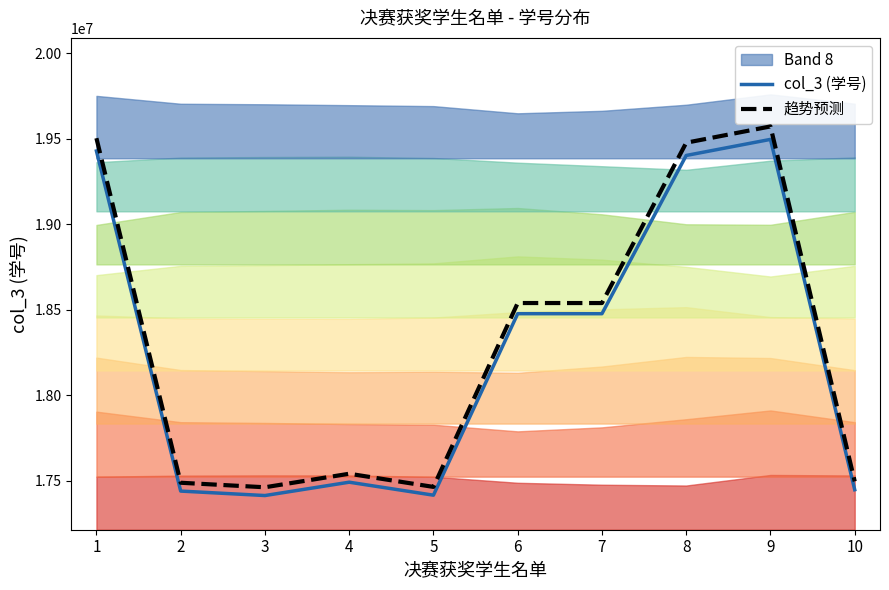

What is the sum of all 趋势预测 values?

183074404.8